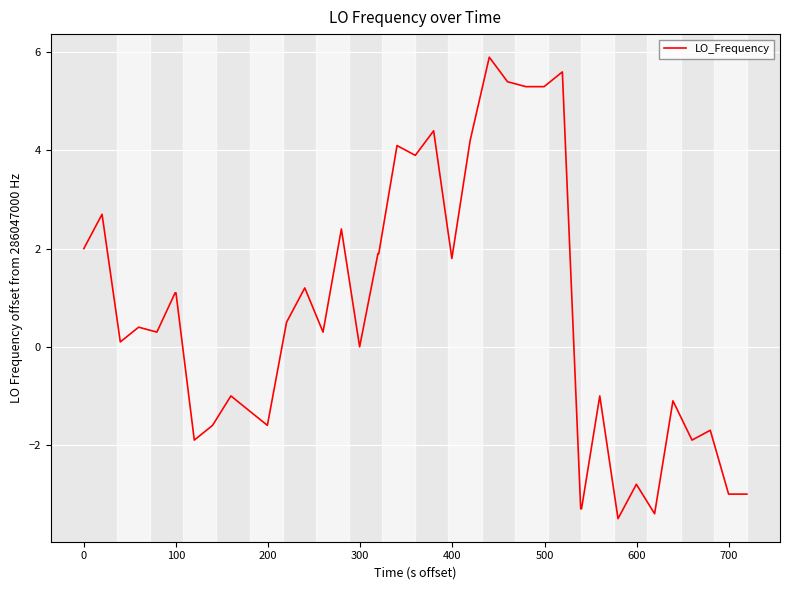

What is the difference between the maximum and minimum values?

9.4